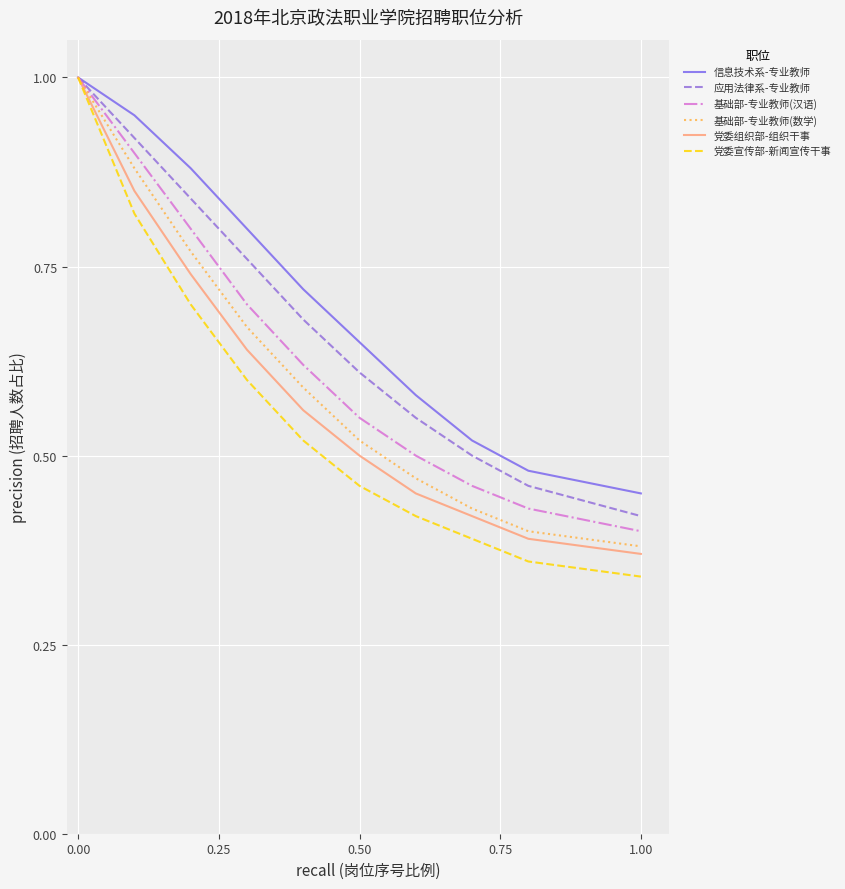

What is the greatest value displayed?

1.0